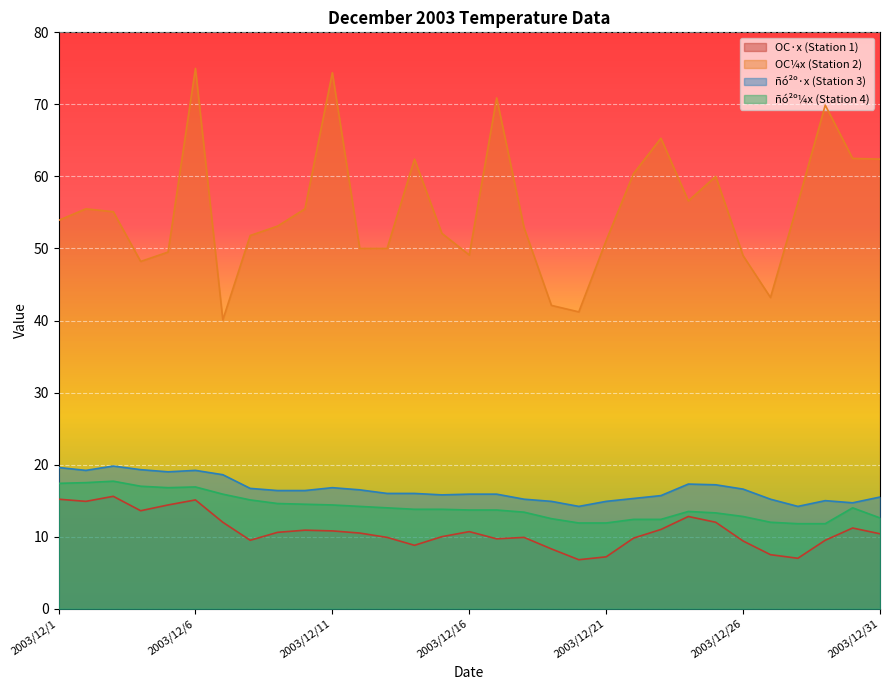

Reading right to left, what are all the values shown in this chart?

OC_x: 10.4	11.2	9.5	7.0	7.5	9.4	12.0	12.8	11.0	9.8	7.2	6.8	8.3	9.9	9.7	10.7	10.0	8.8	9.9	10.5	10.8	10.9	10.6	9.5	12.0	15.1	14.4	13.6	15.6	14.9	15.2
OC_x2: 62.4	62.5	69.9	56.3	43.2	49.0	60.0	56.6	65.3	60.4	51.1	41.2	42.1	52.9	70.9	49.1	52.1	62.4	50.0	50.0	74.4	55.5	53.1	51.8	40.1	75.0	49.5	48.2	55.1	55.5	53.9
nOC_x: 15.5	14.7	15.0	14.2	15.2	16.6	17.2	17.3	15.7	15.3	14.9	14.2	14.9	15.2	15.9	15.9	15.8	16.0	16.0	16.5	16.8	16.4	16.4	16.7	18.6	19.2	19.0	19.3	19.8	19.2	19.6
nOC_x2: 12.6	14.0	11.8	11.8	12.0	12.8	13.3	13.5	12.4	12.4	11.9	11.9	12.5	13.4	13.7	13.7	13.8	13.8	14.0	14.2	14.4	14.5	14.6	15.1	15.9	16.9	16.8	17.0	17.7	17.5	17.4